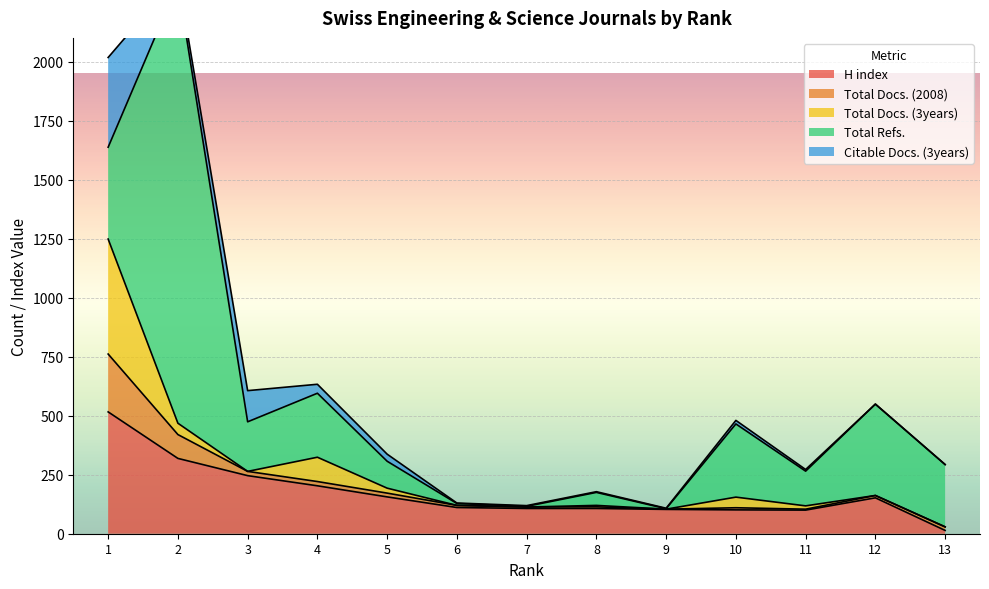

What is the minimum value for H index?

14